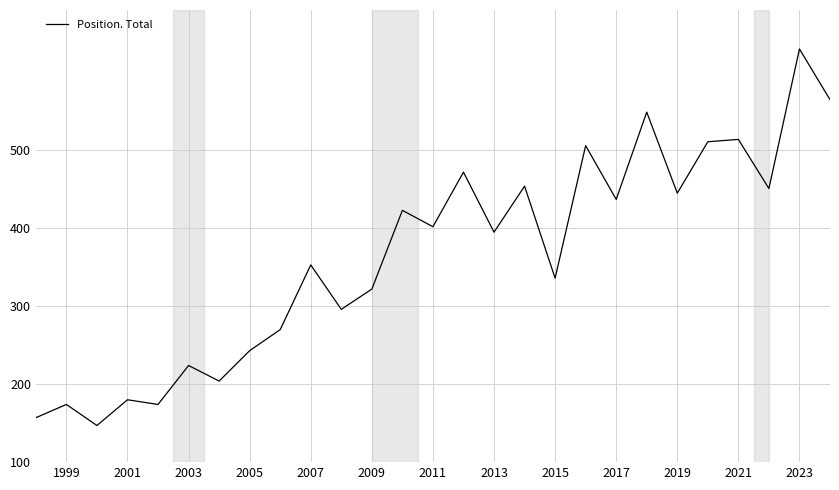

What is the difference between the maximum and minimum values?

483